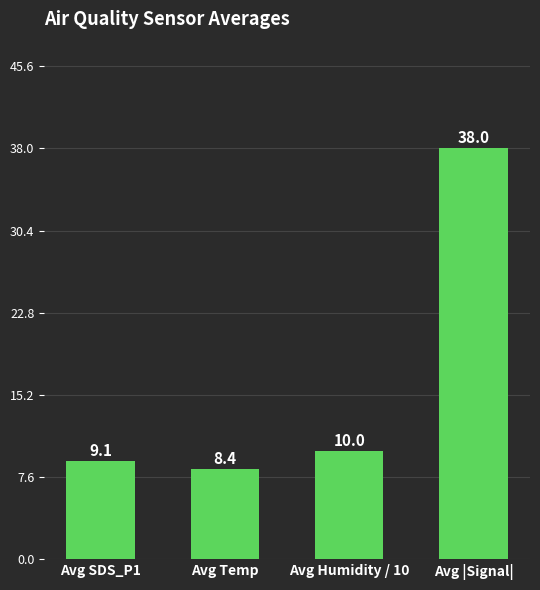

What is the value of the 4th bar from the left?

38.0